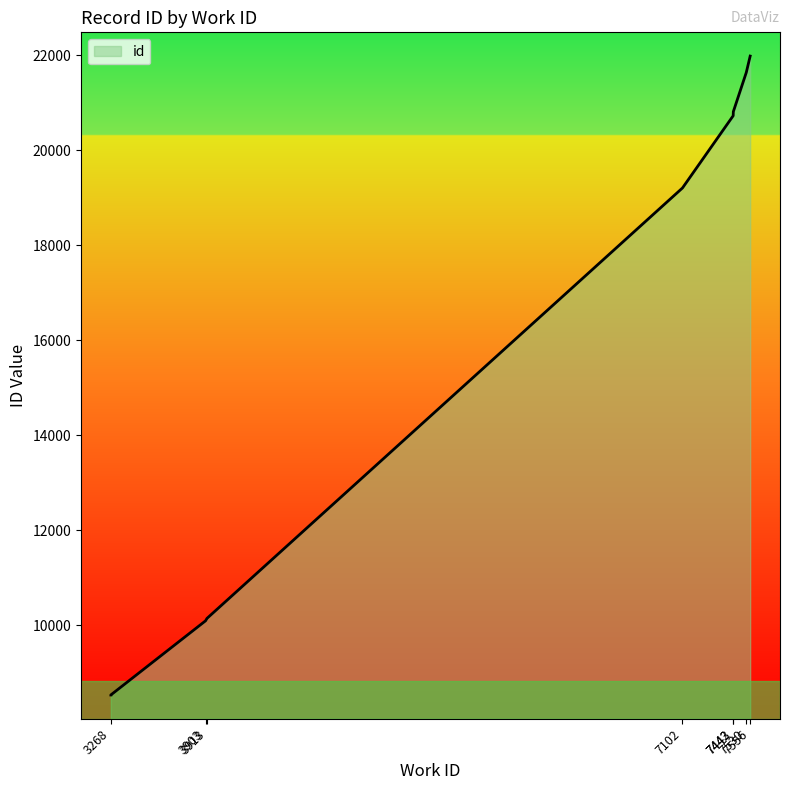

What is the difference between the values at 3268 and 7102?

10679